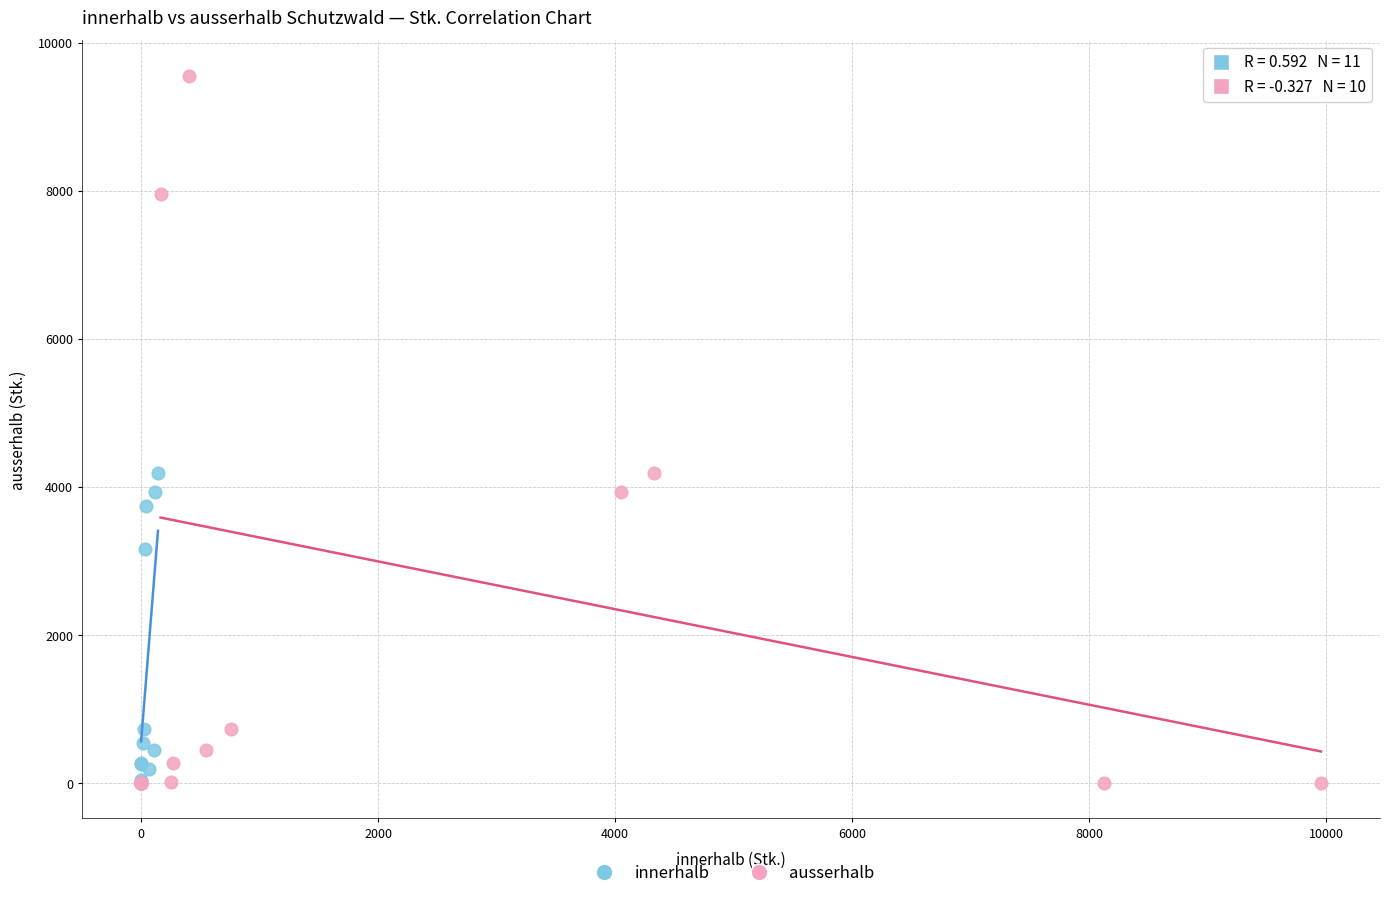

Which series has the widest spread of Y values?

ausserhalb